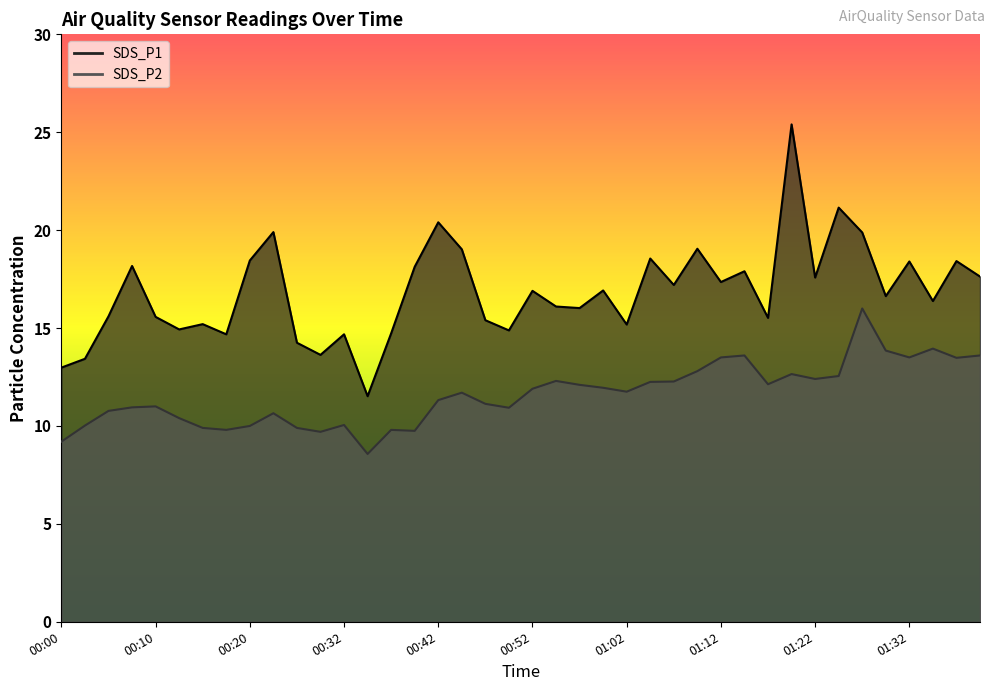

At which category does SDS_P2 reach its first local peak?

00:10